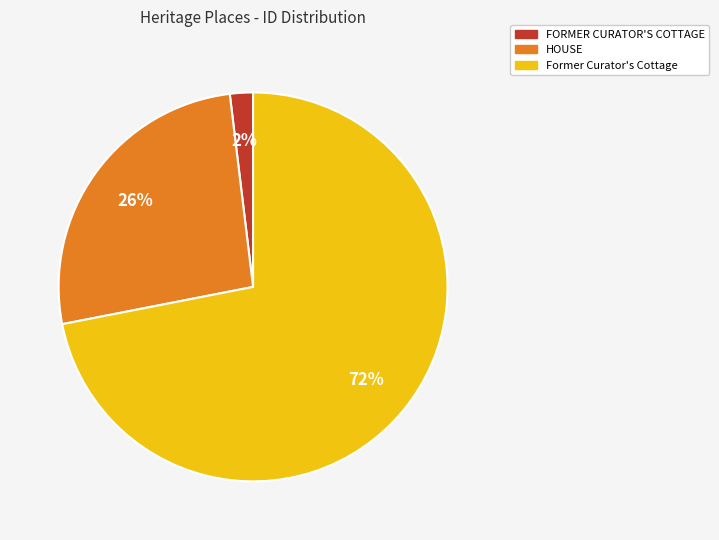

Is FORMER CURATOR'S COTTAGE the majority of the pie?

No